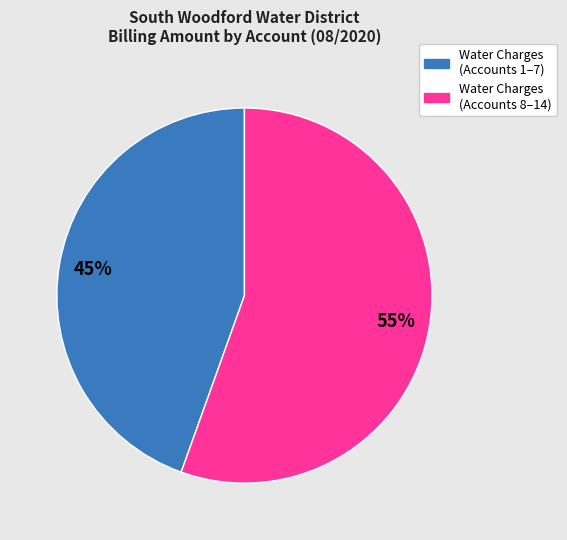

To the nearest percent, what is the average slice percentage?

50%